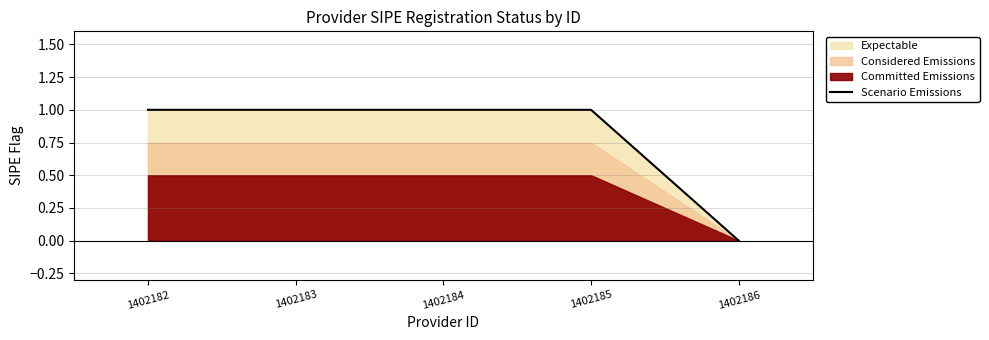

Reading left to right, extract all data points from this chart.

1	1	1	1	0